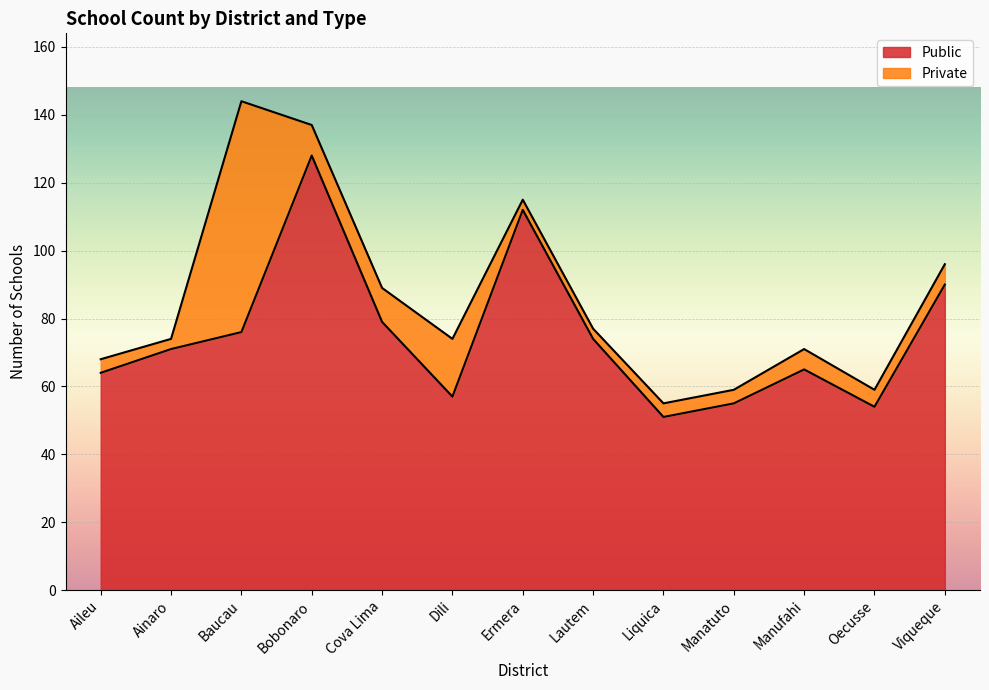

Which label corresponds to the smallest value in the chart?

Liquica